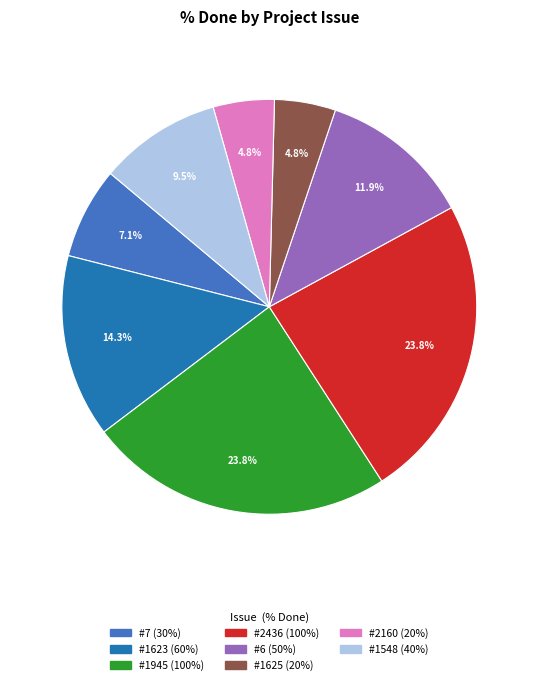

Is there any slice that represents more than half of the pie?

No